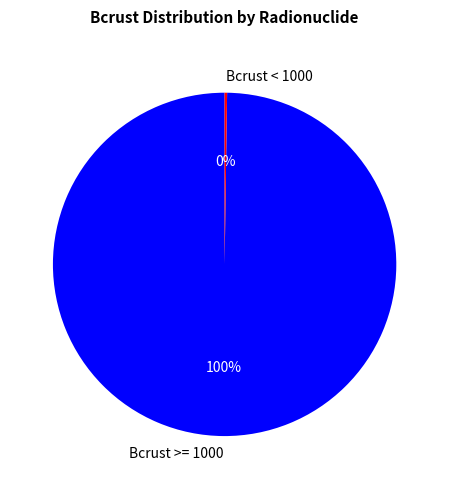

Is there any slice that represents more than half of the pie?

Yes